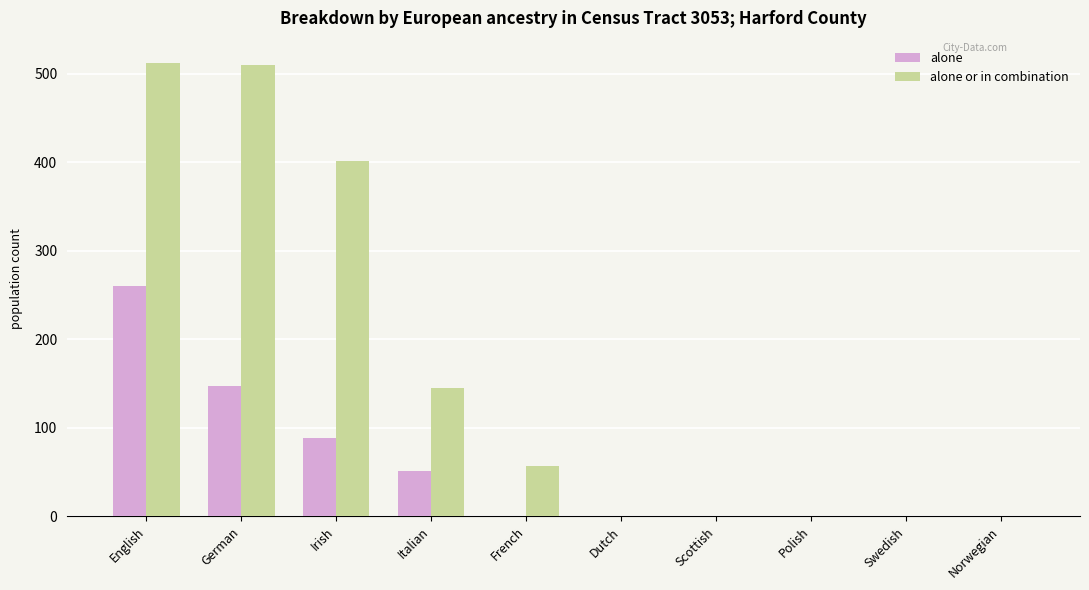

At which category is the sum across all series the highest?

English